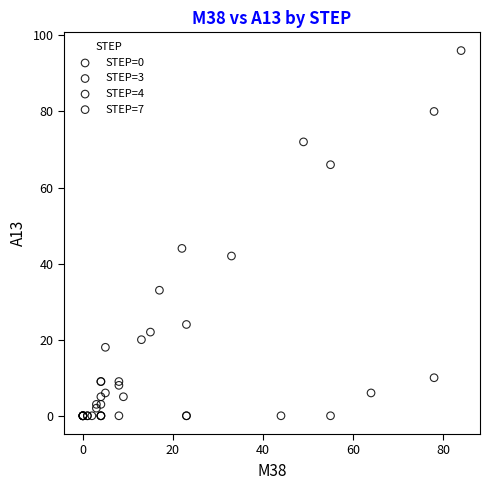

What are all the series names shown in the legend?

STEP=0, STEP=3, STEP=4, STEP=7